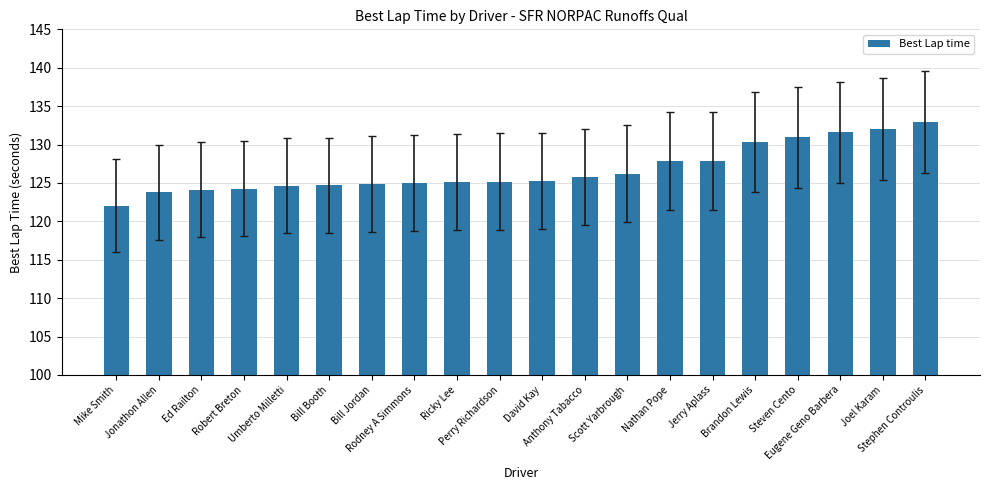

Which label corresponds to the largest value in the chart?

Stephen Controulis